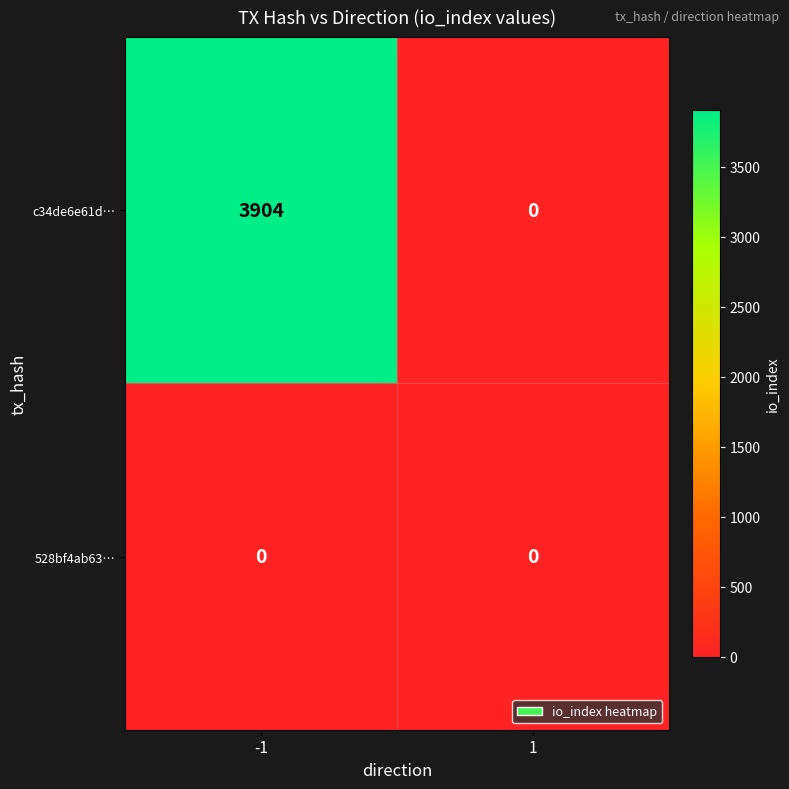

What is the maximum value shown in the chart?

3904